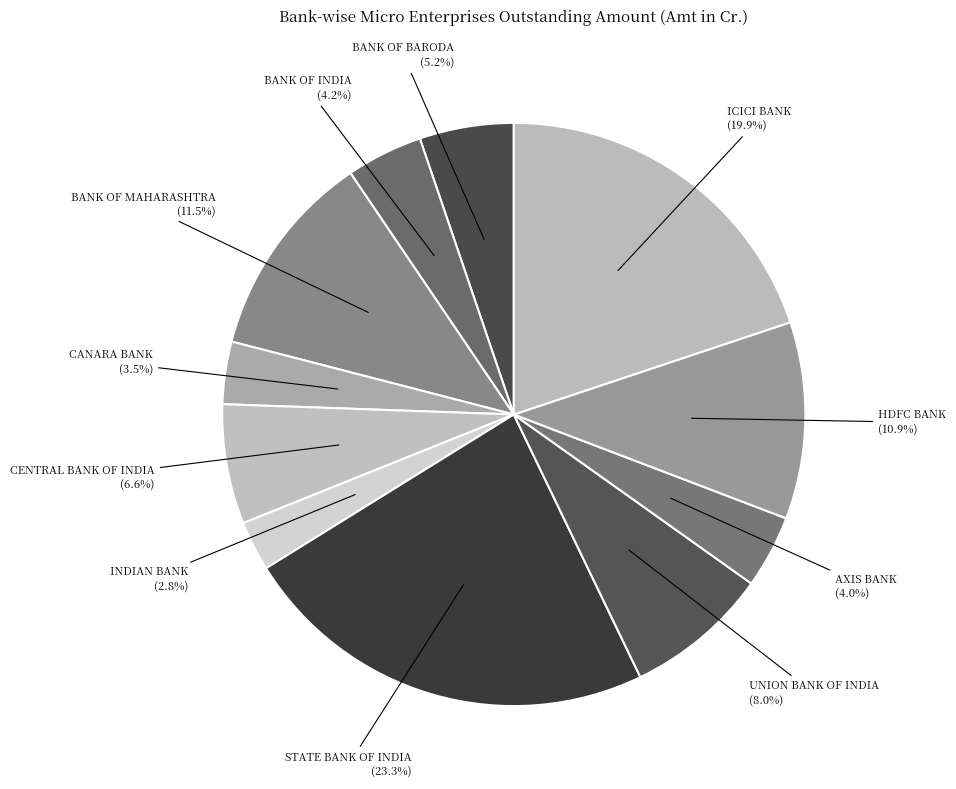

Combined, what portion of the pie is BANK OF MAHARASHTRA and BANK OF BARODA?

16.7%